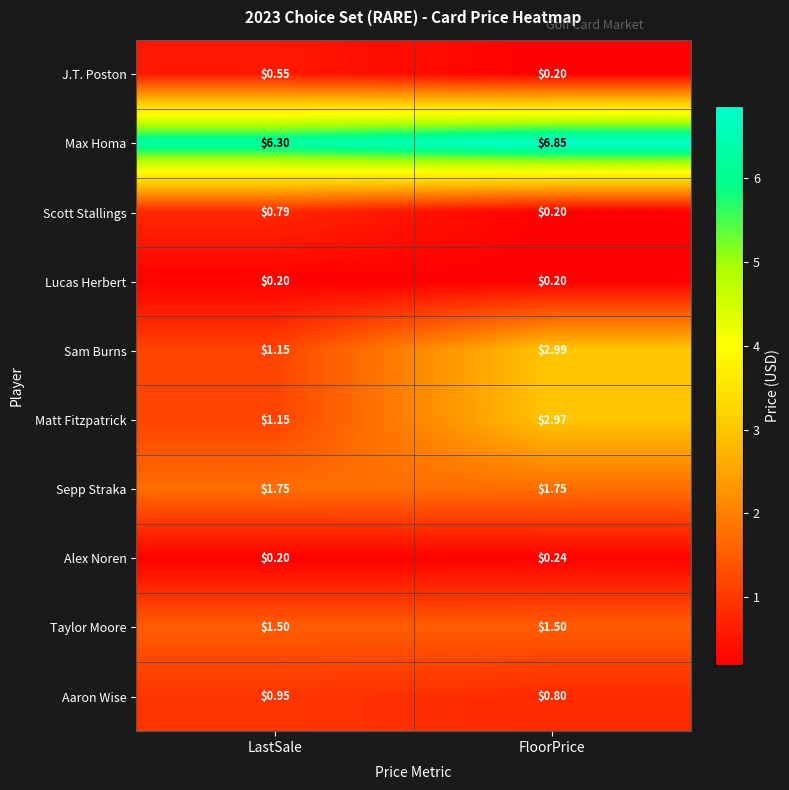

At which label is Max Homa closest to 6?

LastSale